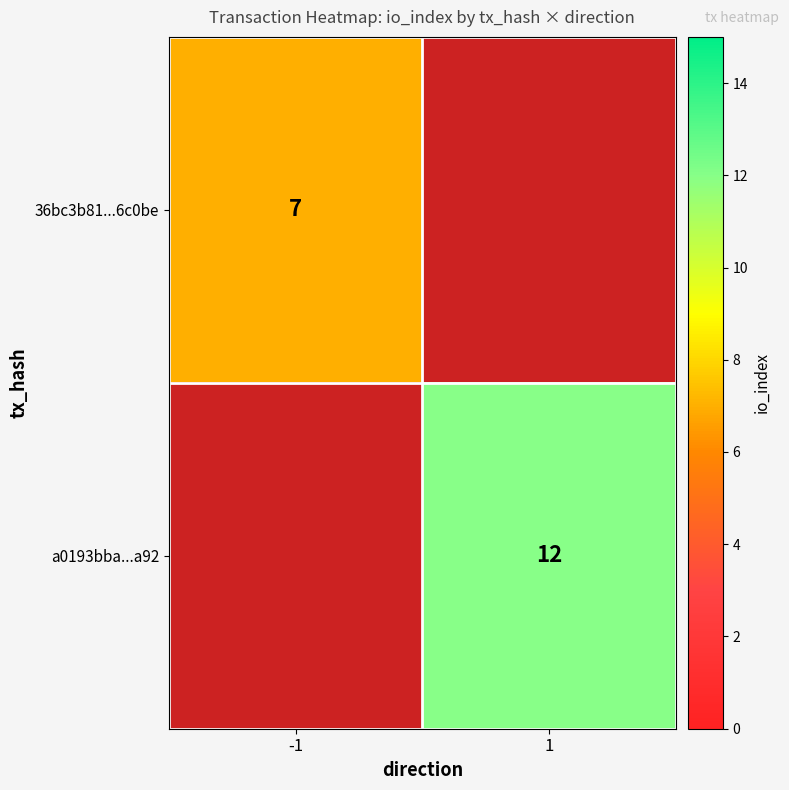

True or false: 36bc3b81...6c0be has a value of 12.1 at -1.

False